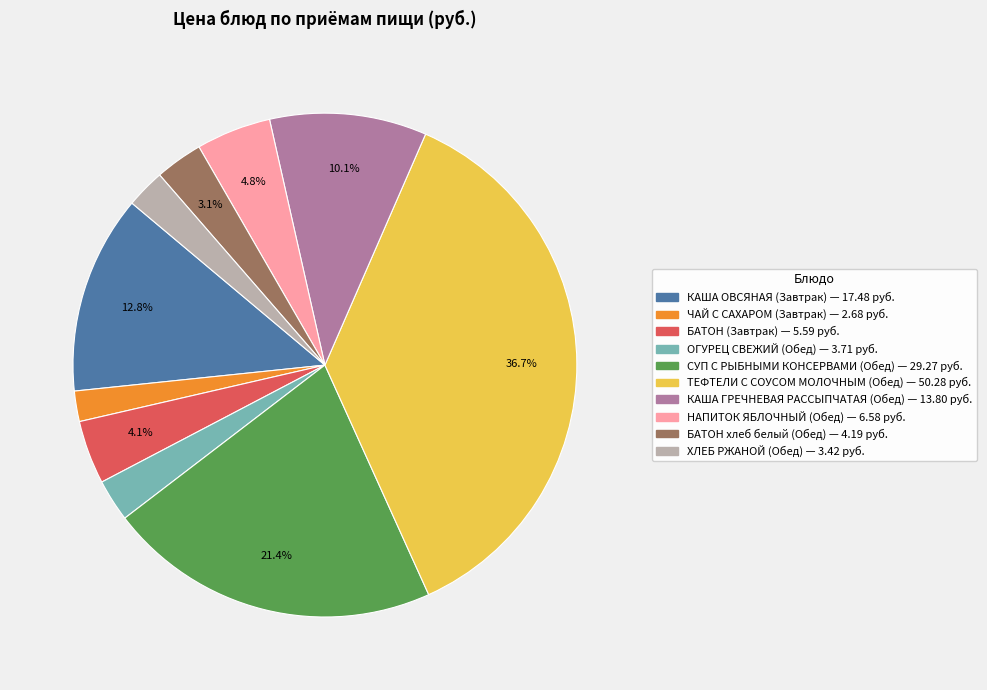

To the nearest percent, what is the difference between the КАША ОВСЯНАЯ (Завтрак) and ХЛЕБ РЖАНОЙ (Обед) slice percentages?

10%